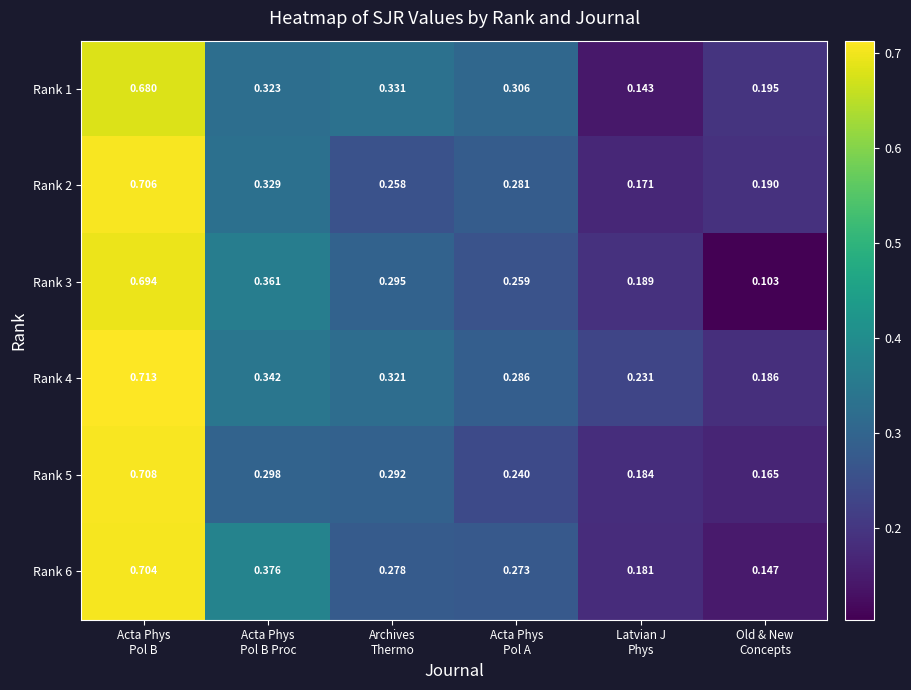

At how many categories does at least one series exceed 0?

6